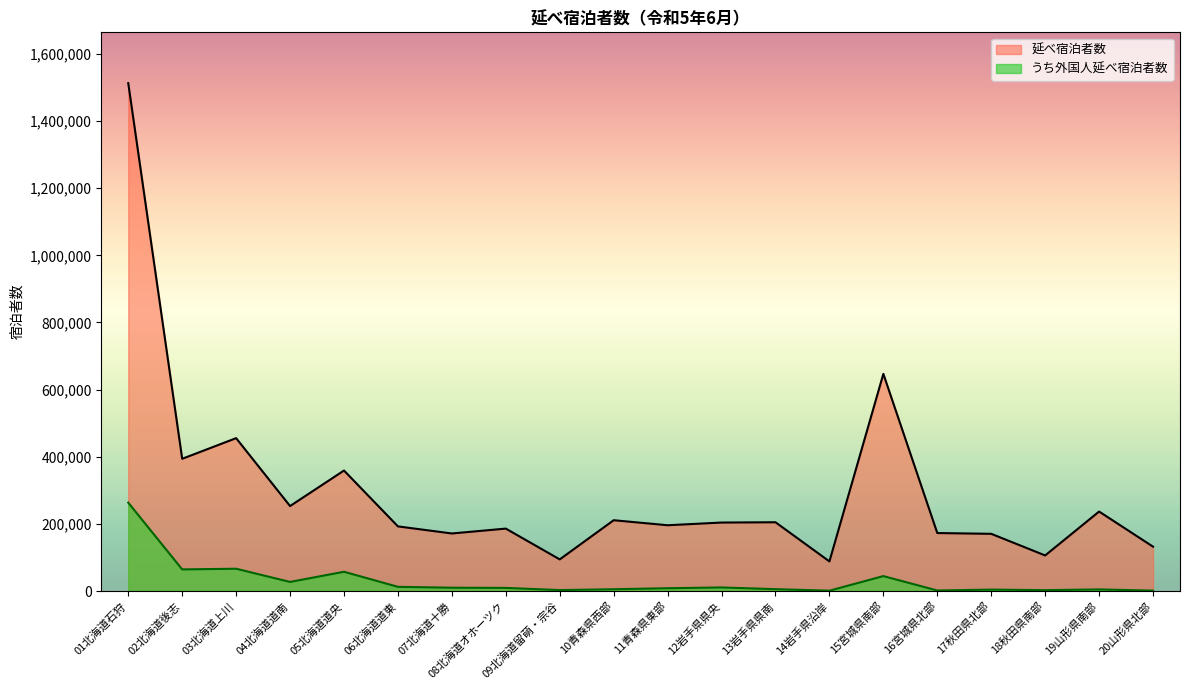

Count the number of categories in the chart.

20